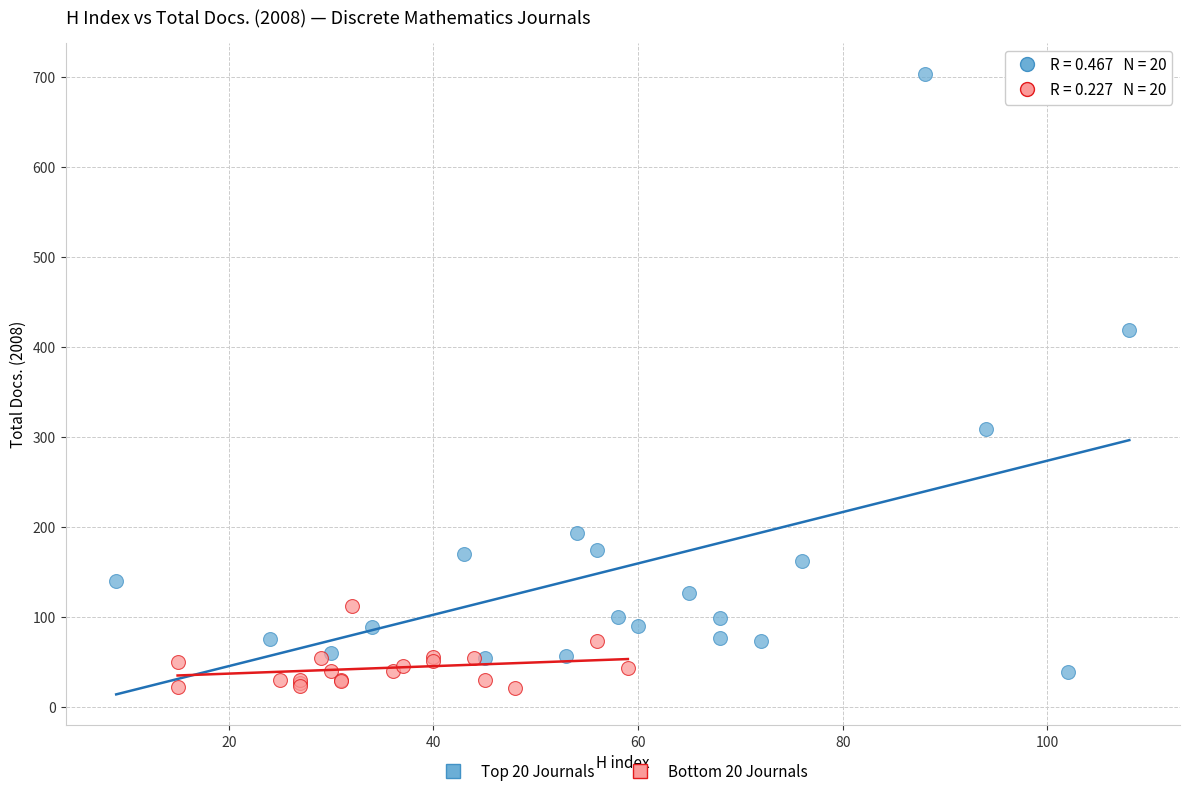

Which series has the largest Y range (max minus min)?

Top 20 Journals